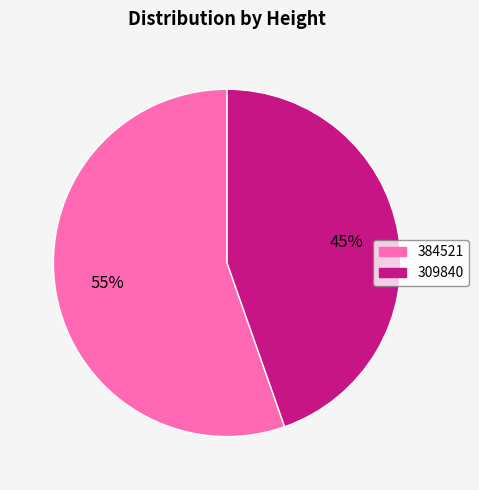

To the nearest percent, what portion does 384521 represent?

55%